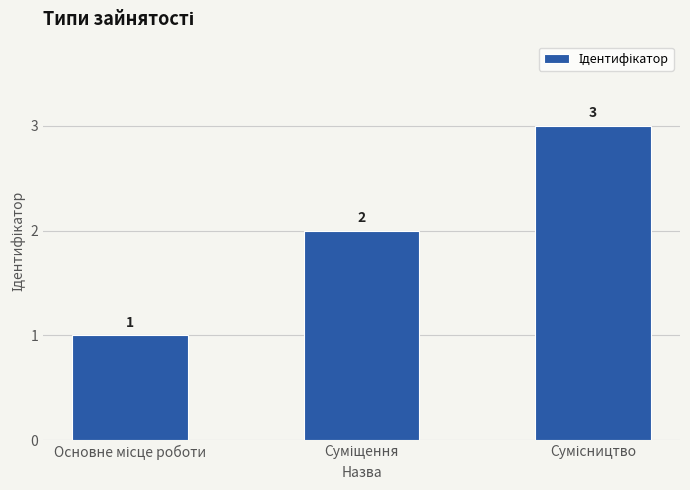

What is the value of the 3rd bar from the left?

3